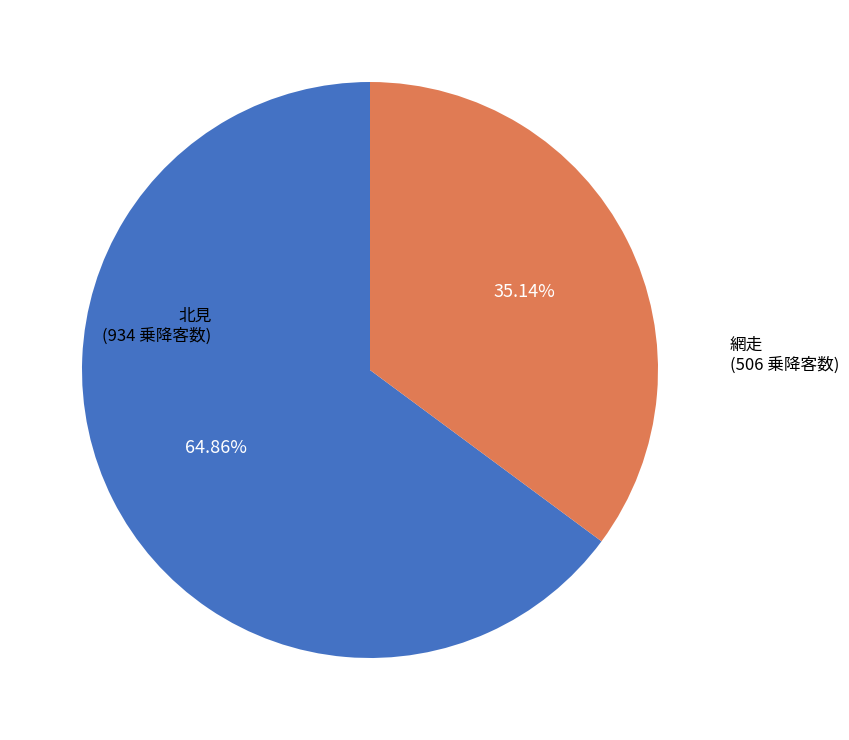

Rank the categories by value from lowest to highest.

網走, 北見